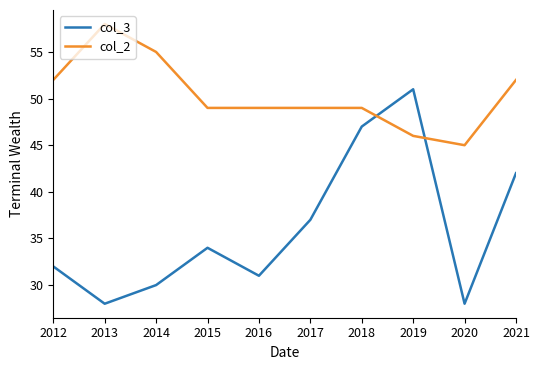

List the series in order of their peak value, highest first.

col_2, col_3